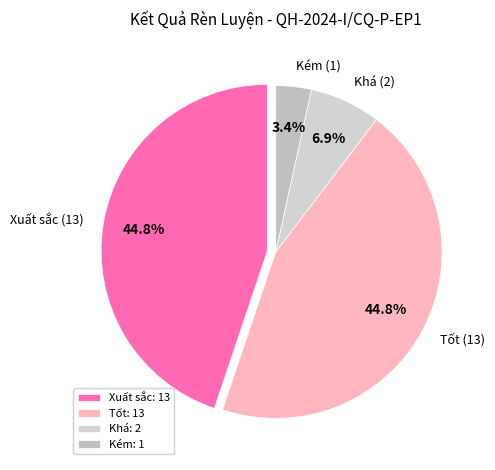

Does any single category account for the majority?

No